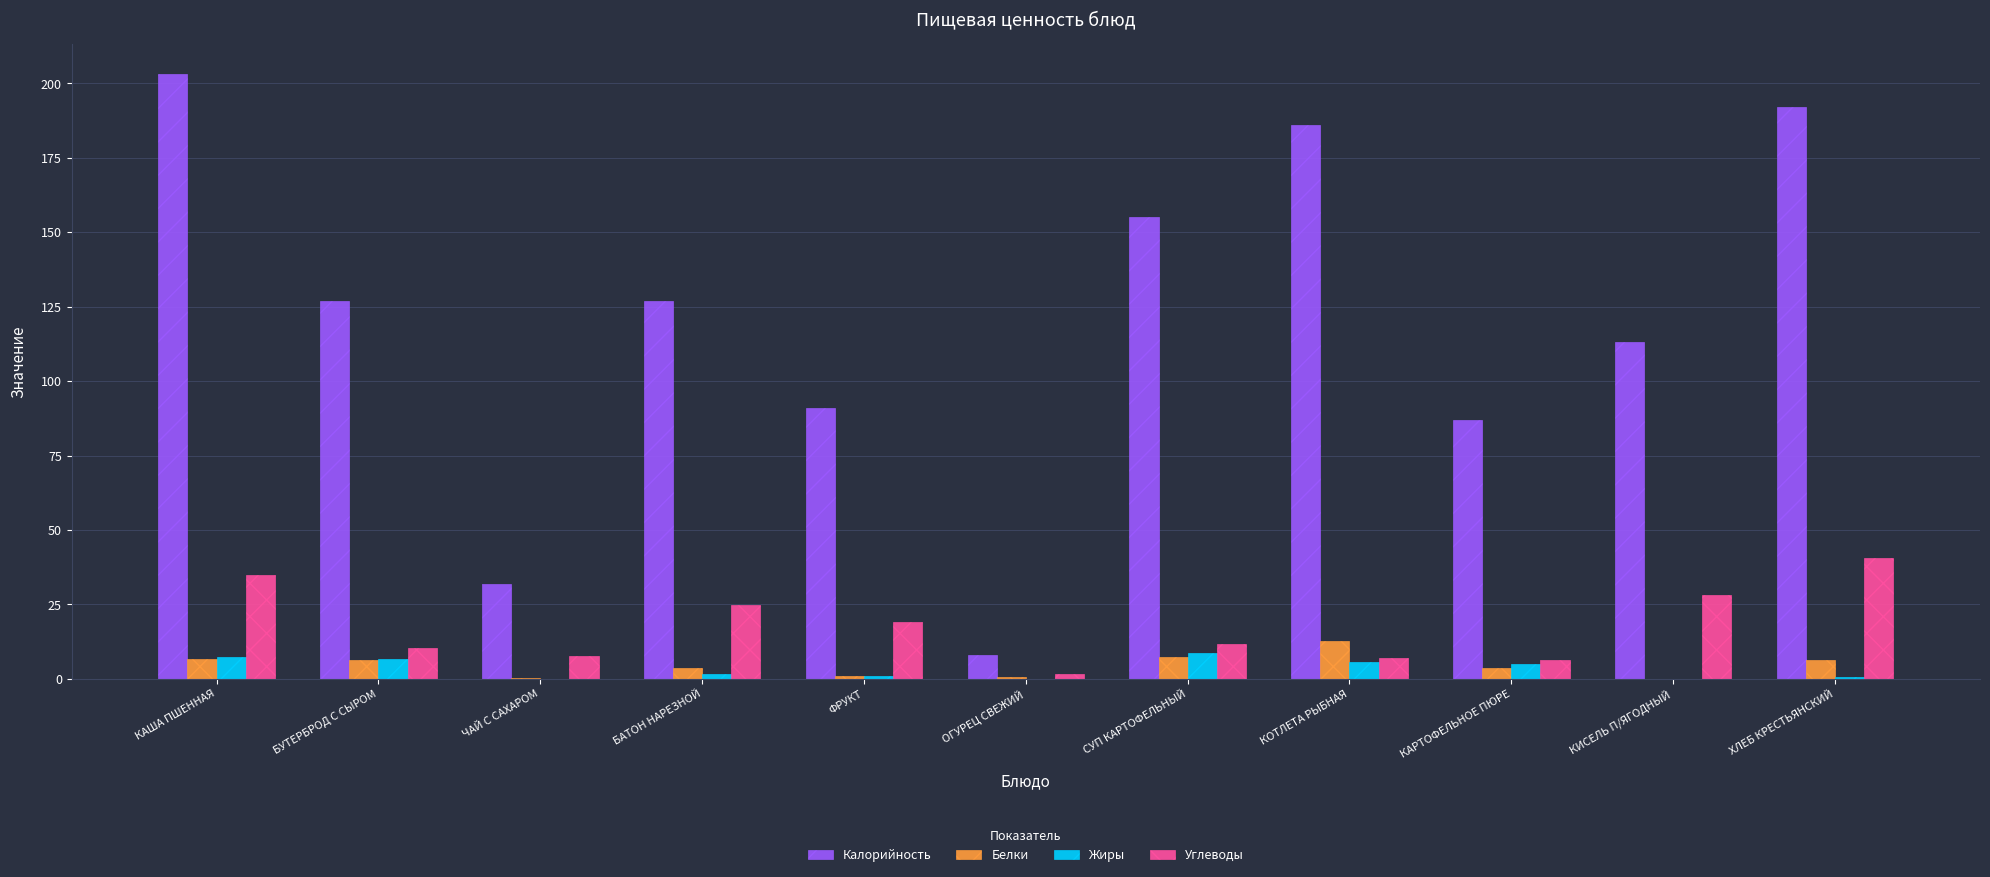

Does the chart contain stacked bars?

No